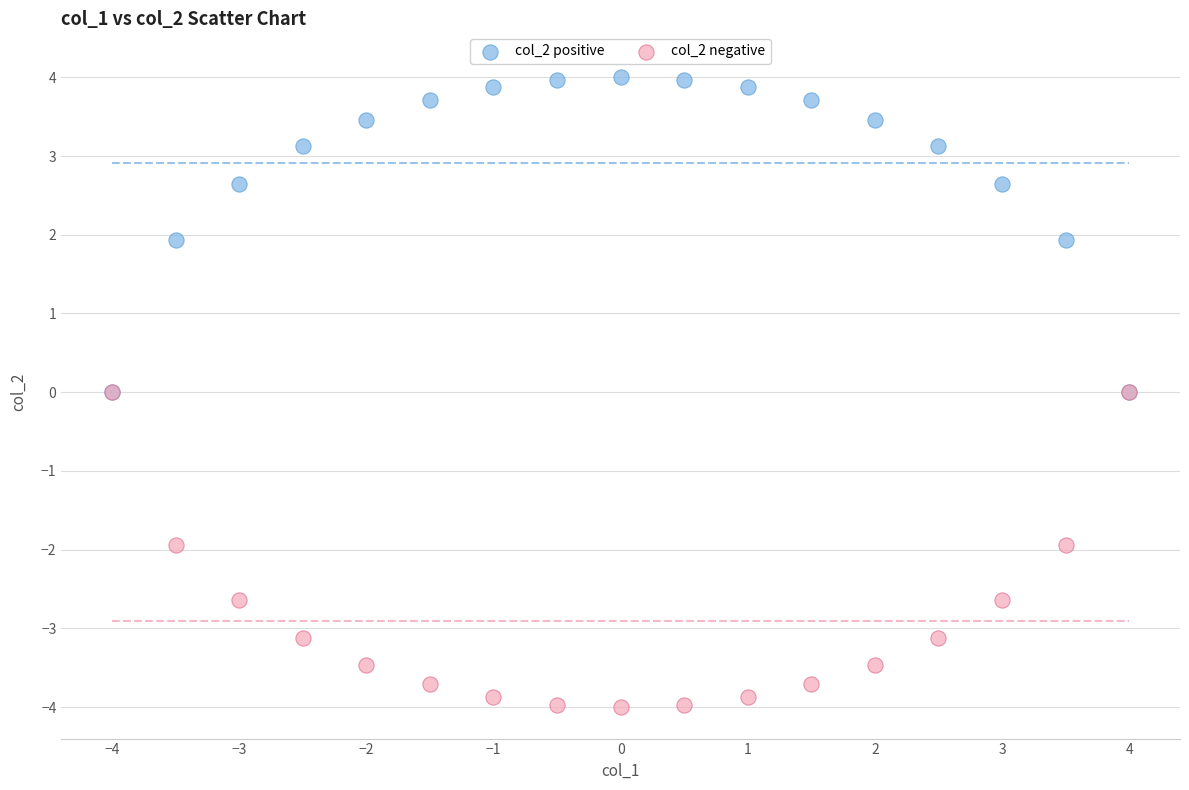

What are all the series names shown in the legend?

col_2 positive, col_2 negative